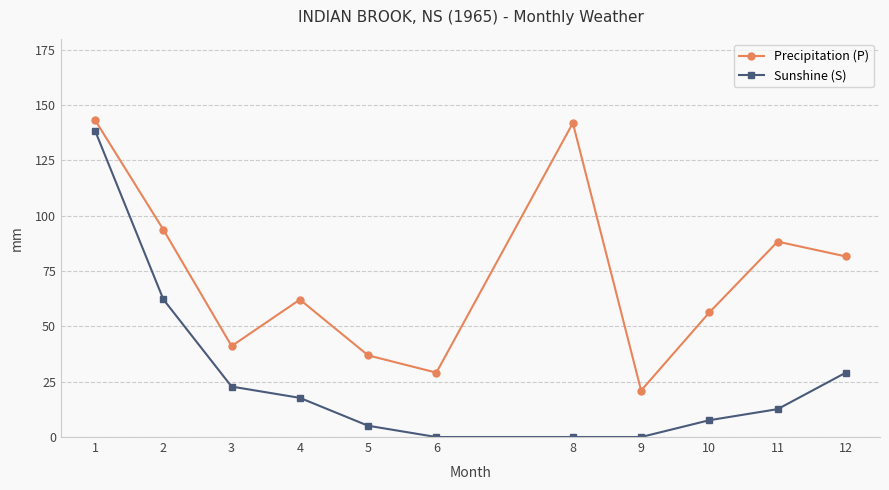

True or false: Precipitation (P) and Sunshine (S) cross at least once.

False